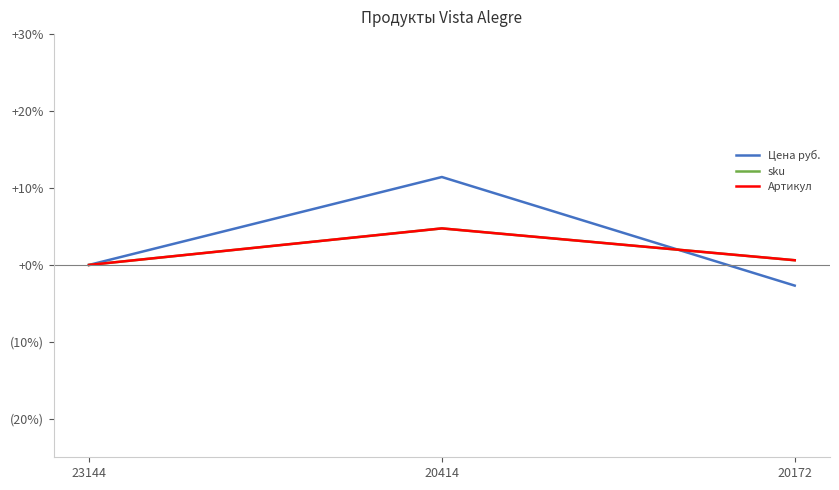

Is this an area chart (filled region under the line)?

No